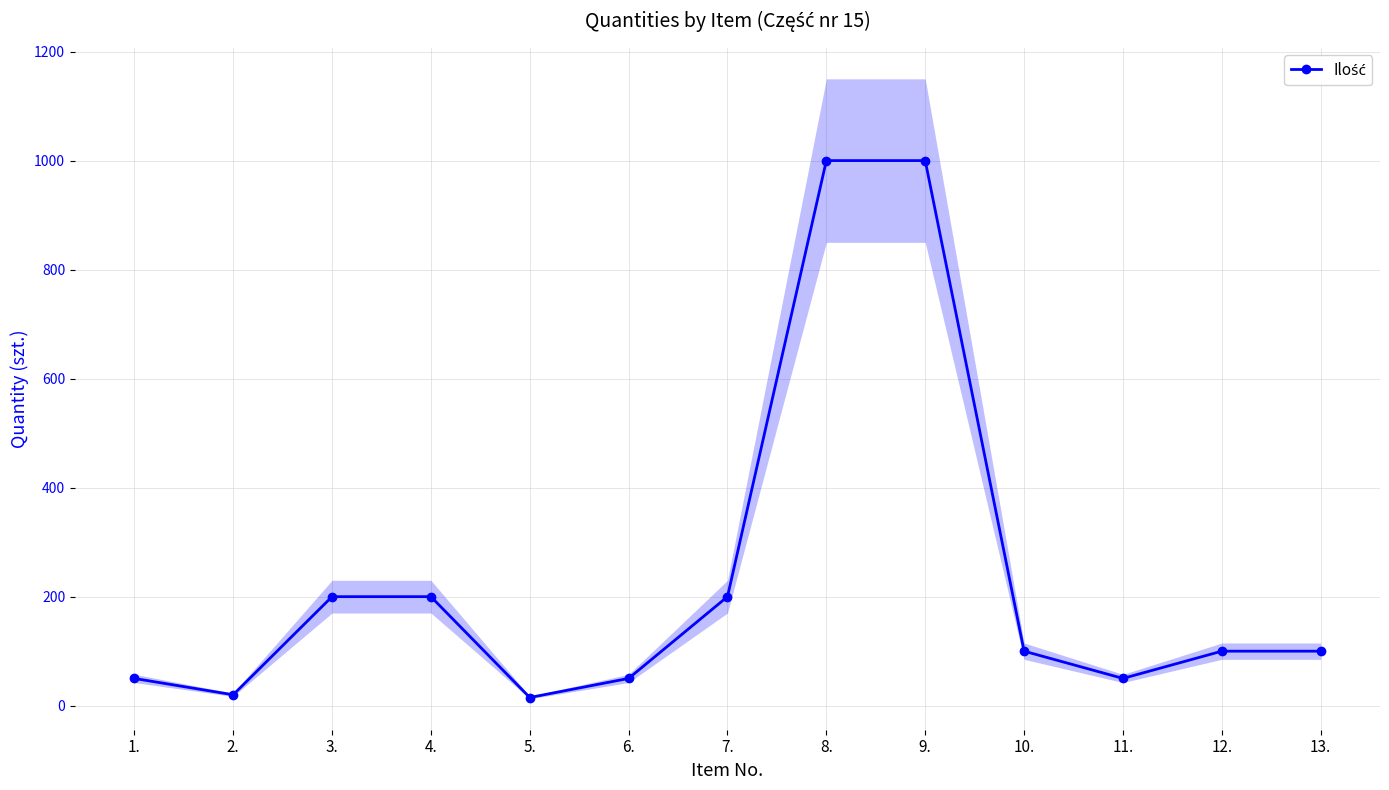

At which category does the data reach its first local valley?

2.